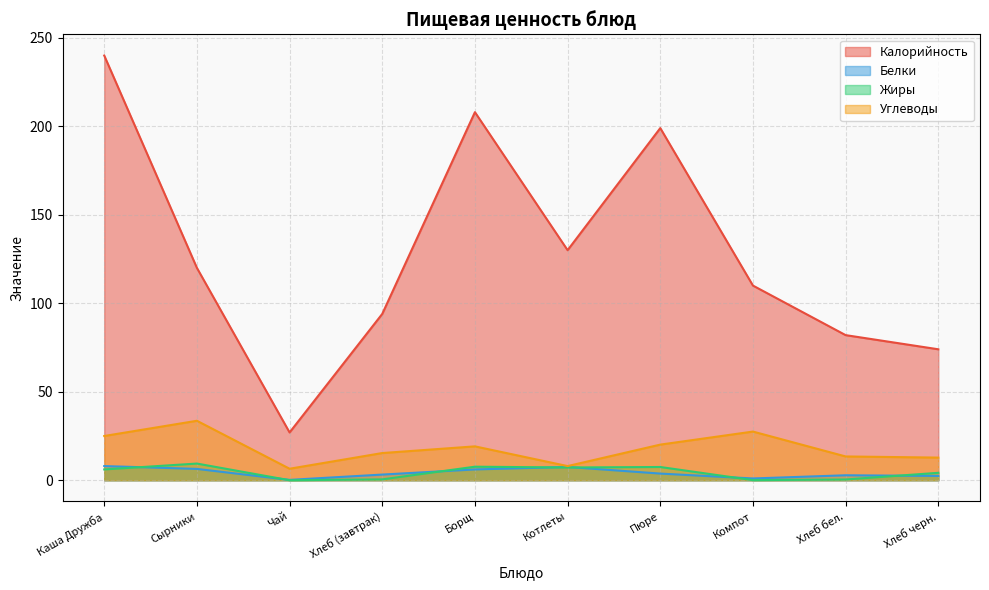

What are all the series names shown in the legend?

Калорийность, Белки, Жиры, Углеводы